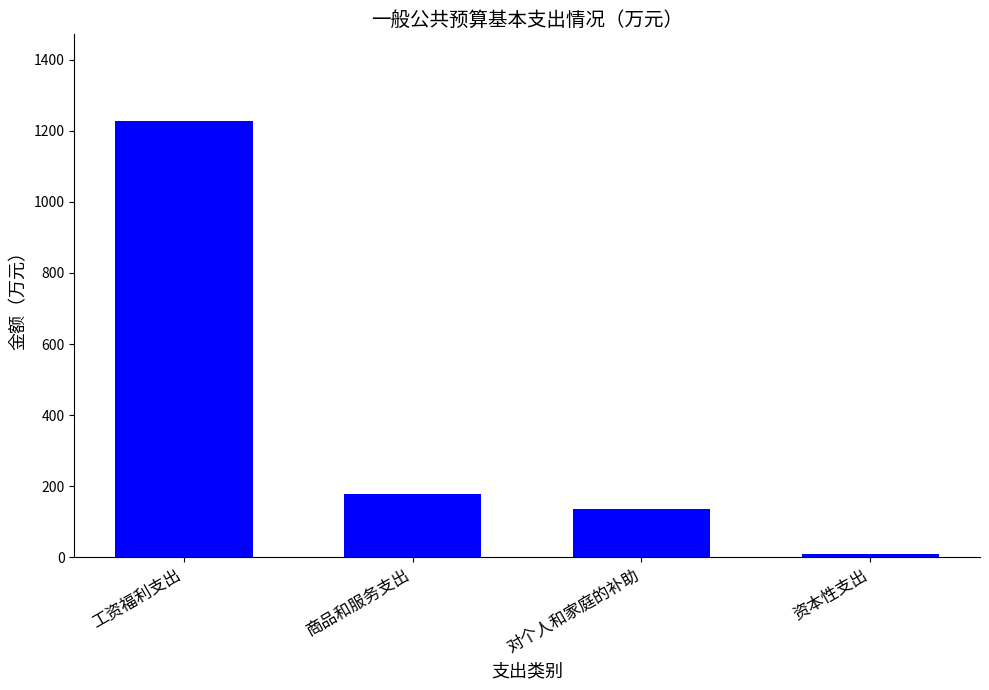

The value at 工资福利支出 is 1226.5. True or false?

True